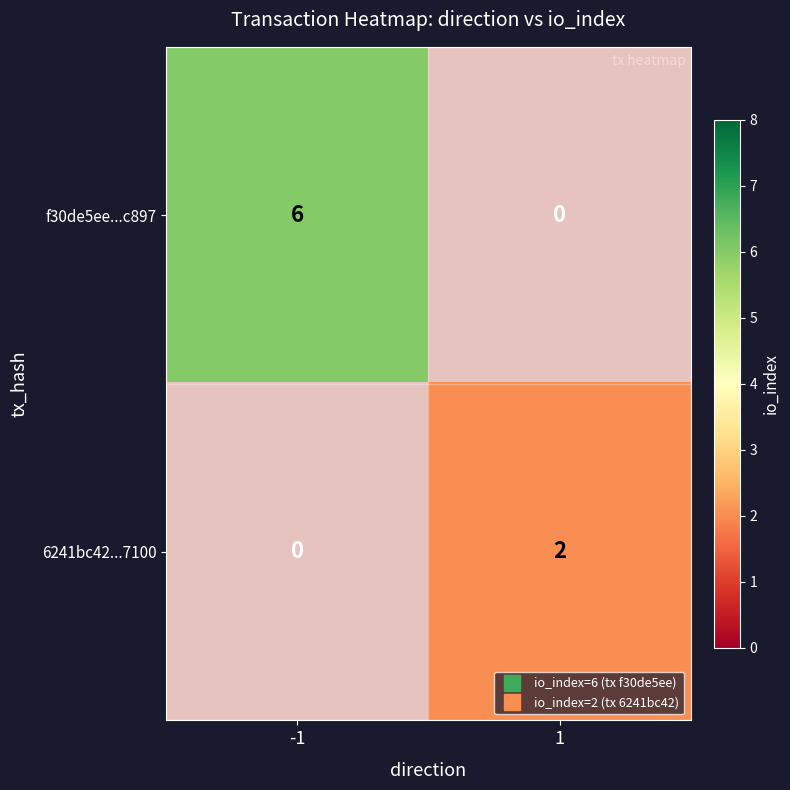

What is the difference between the highest and lowest values at 1?

2